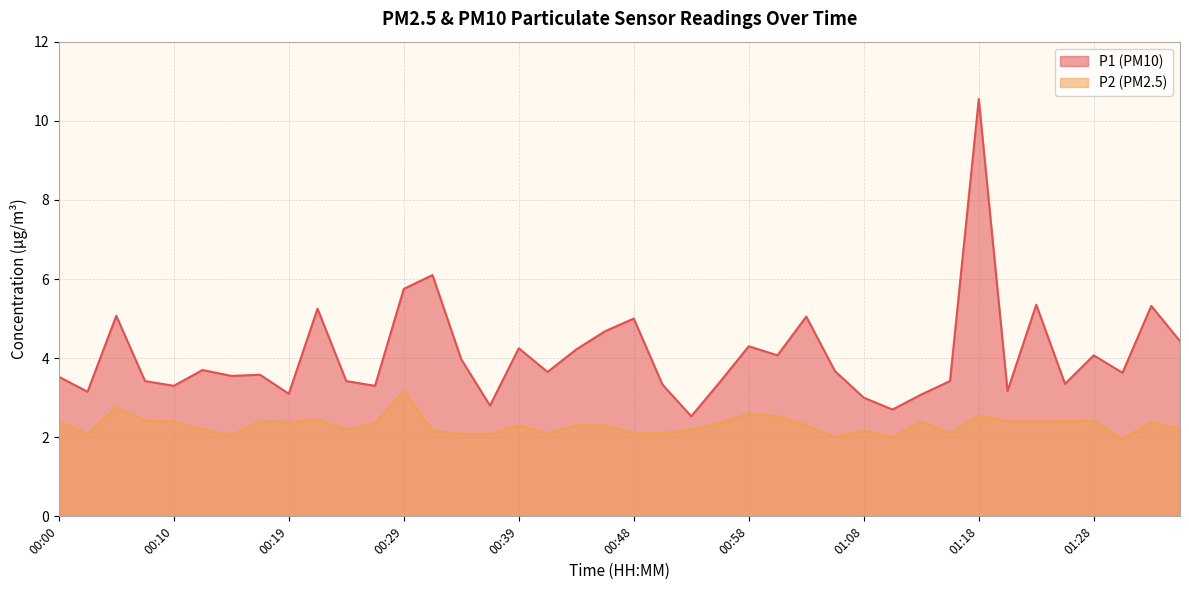

List the series in order of their peak value, highest first.

P1 (PM10), P2 (PM2.5)